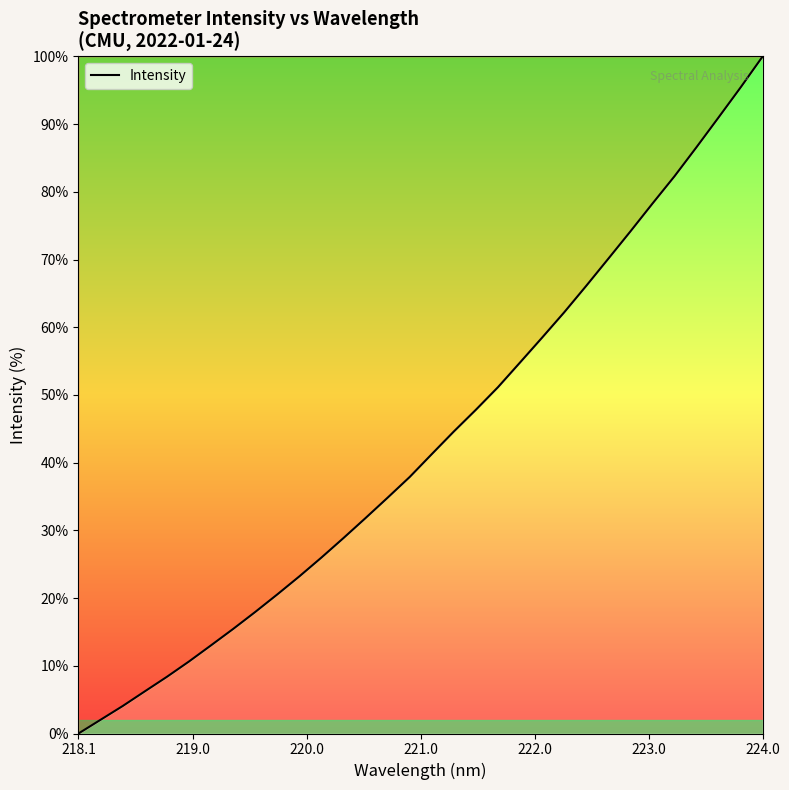

What is the maximum value shown in the chart?

100.0